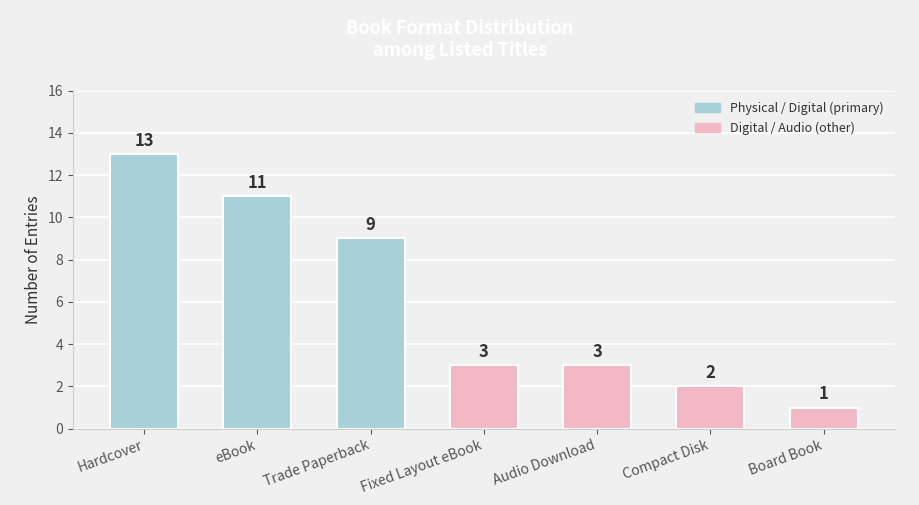

Approximately how many times larger is the value at Board Book compared to Audio Download?

0.3